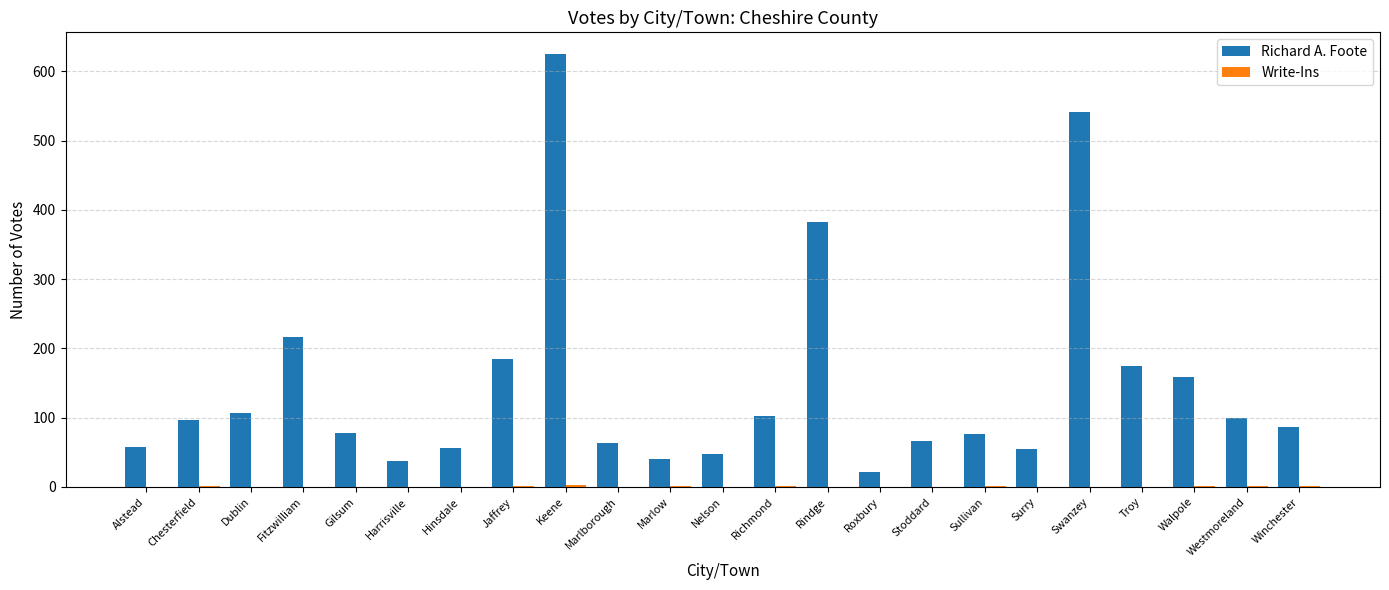

The Richard A. Foote series shows 106 at Dublin. True or false?

True